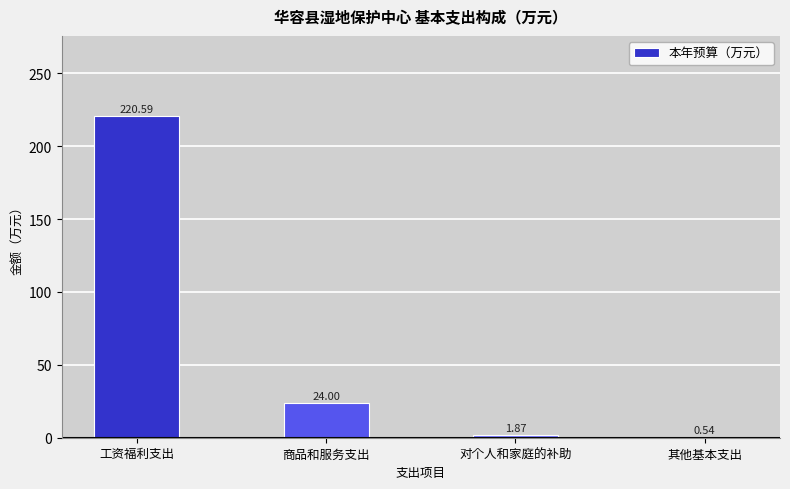

At which label does the data first exceed 24?

工资福利支出